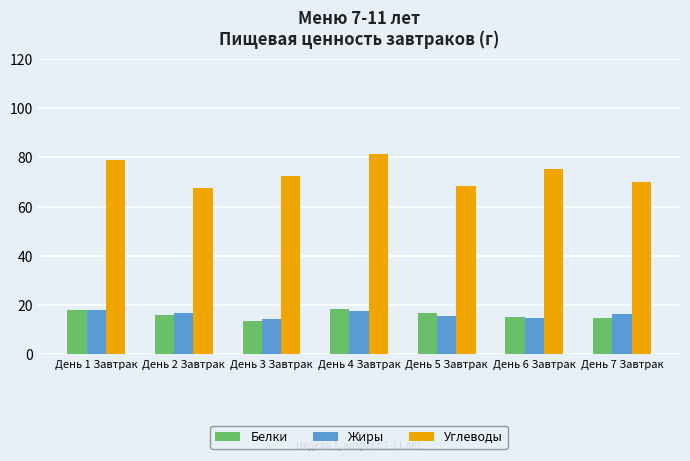

What is the sum of all Углеводы values?

514.3